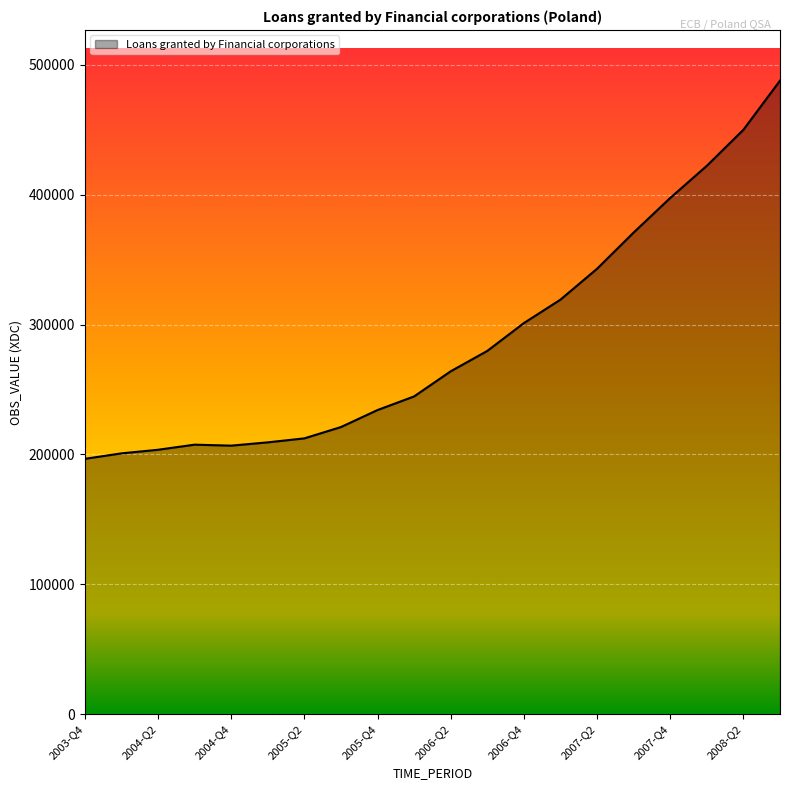

How many lines are shown in the chart?

1